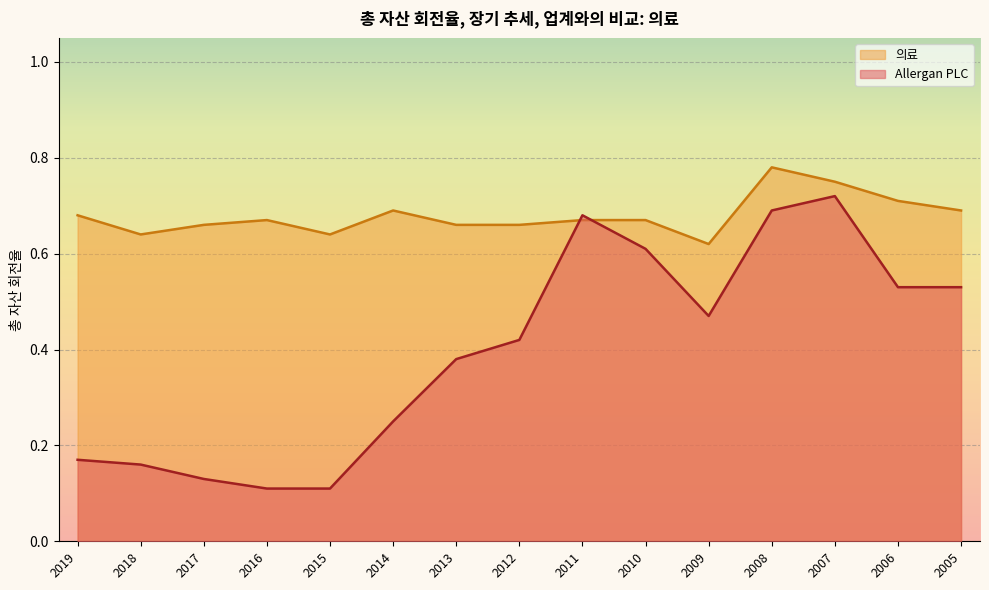

The value of Allergan PLC at 2008 is 1.1. True or false?

False